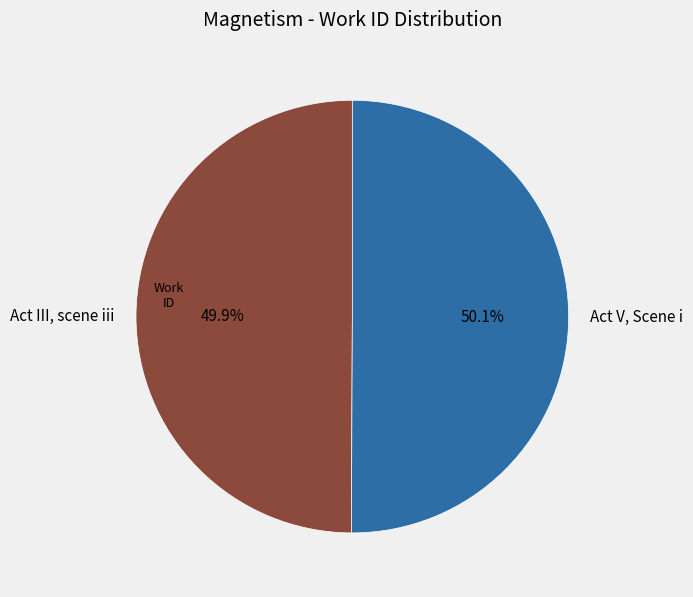

To the nearest percent, what is the average slice percentage?

50%